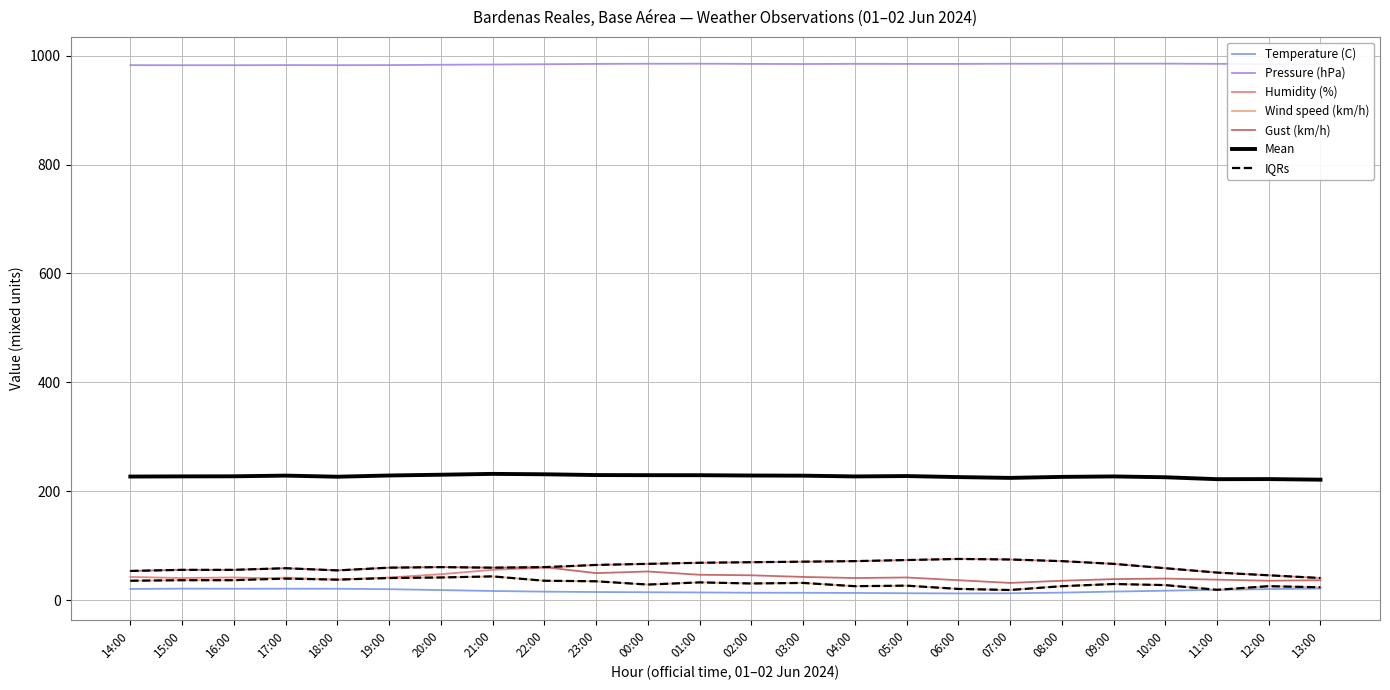

Reading right to left, extract all data points from this chart.

Temperature (C): 13:00=21.7	12:00=20.7	11:00=19.4	10:00=17.7	09:00=16.1	08:00=14.2	07:00=13.0	06:00=12.7	05:00=13.1	04:00=13.6	03:00=13.9	02:00=14.0	01:00=14.5	00:00=14.9	23:00=15.3	22:00=16.0	21:00=17.2	20:00=18.9	19:00=20.5	18:00=21.3	17:00=21.4	16:00=21.3	15:00=21.5	14:00=20.9
Humidity (%): 13:00=41.0	12:00=46.0	11:00=51.0	10:00=59.0	09:00=67.0	08:00=72.0	07:00=75.0	06:00=76.0	05:00=74.0	04:00=72.0	03:00=71.0	02:00=70.0	01:00=69.0	00:00=67.0	23:00=65.0	22:00=60.0	21:00=56.0	20:00=48.0	19:00=42.0	18:00=38.0	17:00=40.0	16:00=42.0	15:00=41.0	14:00=43.0
Wind speed (km/h): 13:00=24.0	12:00=26.0	11:00=19.0	10:00=28.0	09:00=30.0	08:00=26.0	07:00=19.0	06:00=21.0	05:00=27.0	04:00=26.0	03:00=32.0	02:00=31.0	01:00=33.0	00:00=29.0	23:00=35.0	22:00=36.0	21:00=44.0	20:00=42.0	19:00=41.0	18:00=38.0	17:00=42.0	16:00=37.0	15:00=37.0	14:00=36.0
Gust (km/h): 13:00=37.0	12:00=36.0	11:00=38.0	10:00=40.0	09:00=39.0	08:00=36.0	07:00=32.0	06:00=37.0	05:00=42.0	04:00=41.0	03:00=43.0	02:00=46.0	01:00=47.0	00:00=53.0	23:00=50.0	22:00=61.0	21:00=60.0	20:00=61.0	19:00=60.0	18:00=55.0	17:00=59.0	16:00=56.0	15:00=56.0	14:00=54.0
Pressure (hPa): 13:00=983.9	12:00=984.3	11:00=984.8	10:00=985.2	09:00=985.2	08:00=985.1	07:00=985.0	06:00=984.7	05:00=984.7	04:00=984.8	03:00=984.5	02:00=984.7	01:00=985.1	00:00=985.0	23:00=984.7	22:00=984.1	21:00=983.6	20:00=983.1	19:00=982.5	18:00=982.4	17:00=982.5	16:00=982.3	15:00=982.3	14:00=982.4